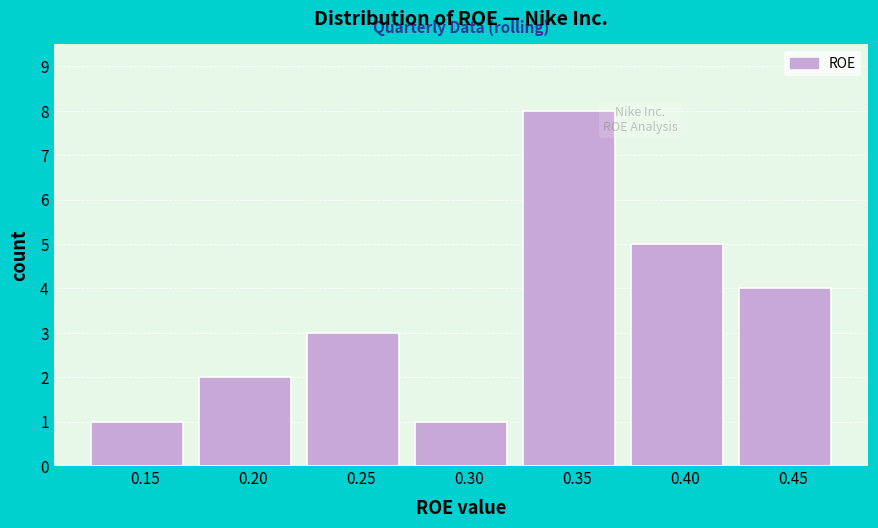

Reading left to right, what are all the values shown in this chart?

0.15=1	0.20=2	0.25=3	0.30=1	0.35=8	0.40=5	0.45=4